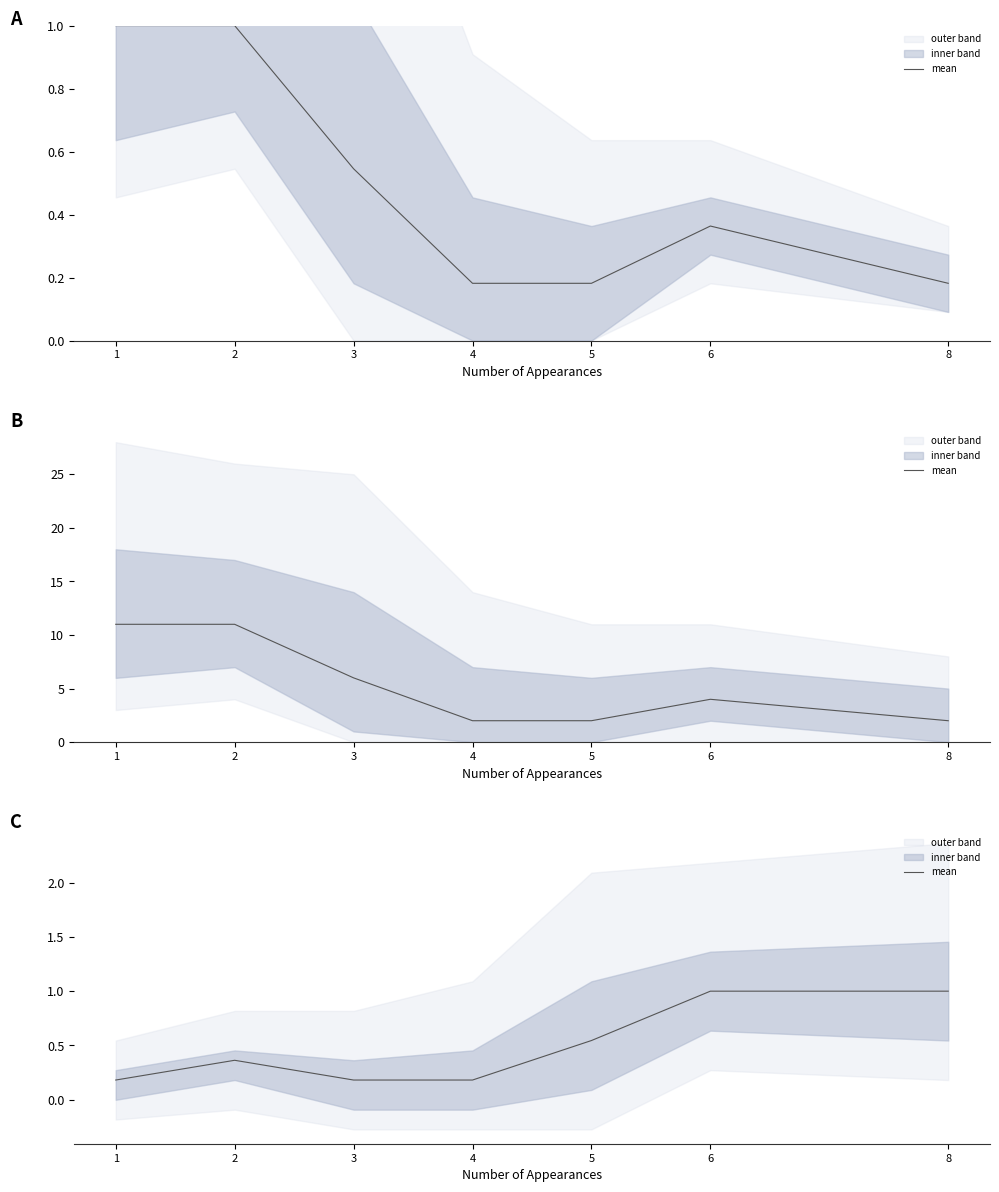

List the labels in order of value, largest first.

6, 8, 5, 2, 1, 3, 4